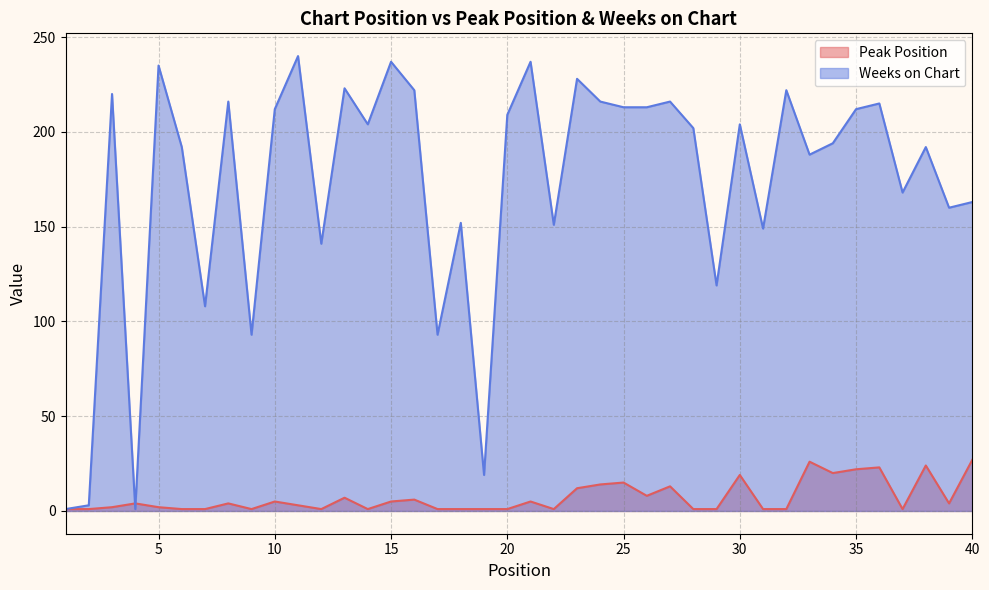

The Weeks on Chart series shows 234 at 22. True or false?

False